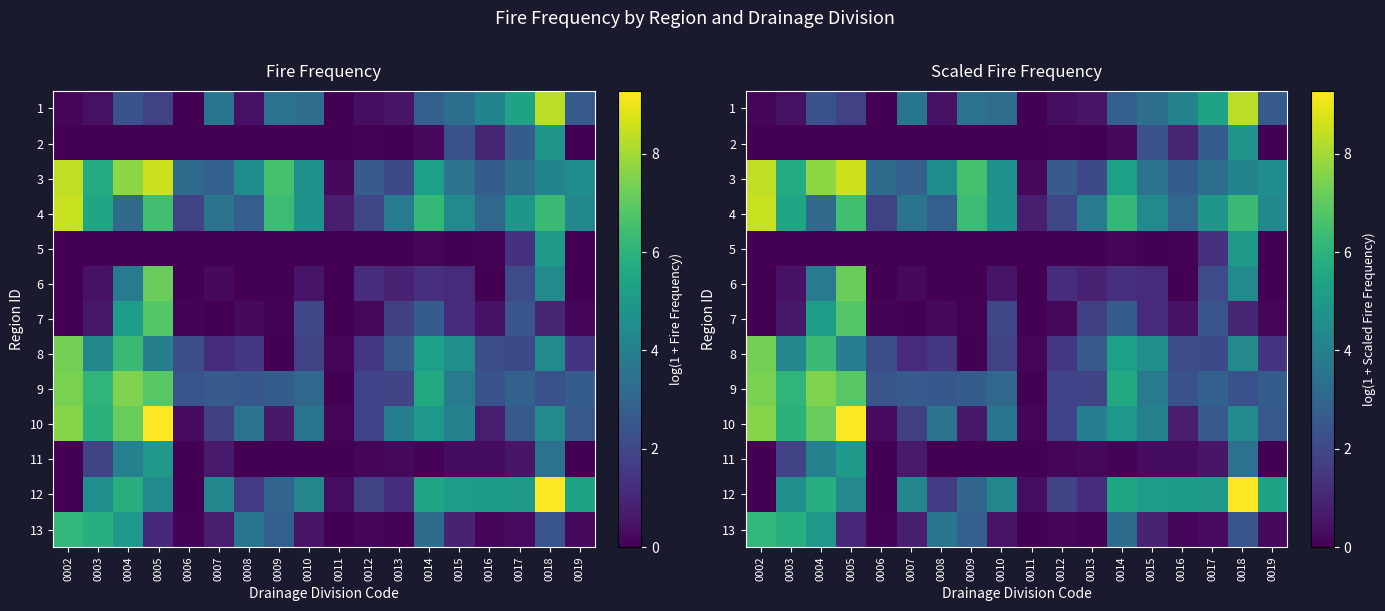

Is it true that 4 equals 4.4 at 0015?

True